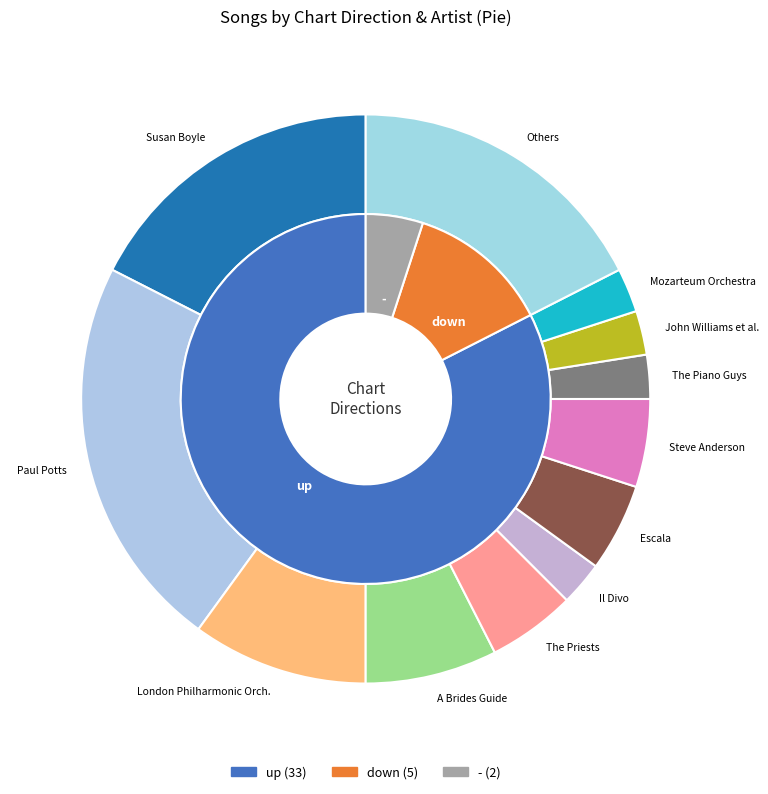

What is the ratio of the value at down to the value at up?

0.2